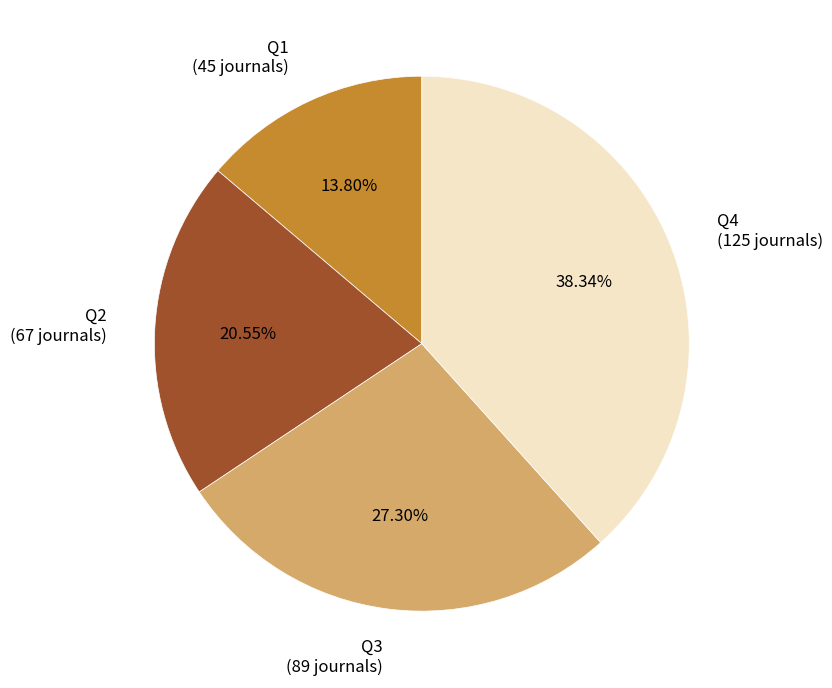

True or false: Q2 accounts for 21% of the total.

True